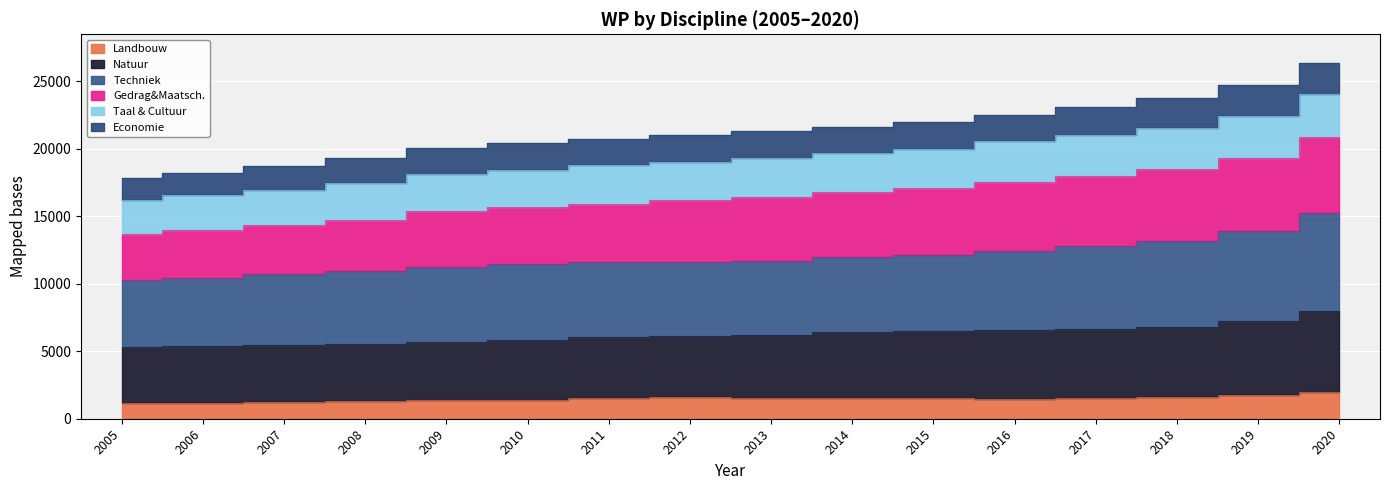

At which category is the sum across all series the highest?

2020